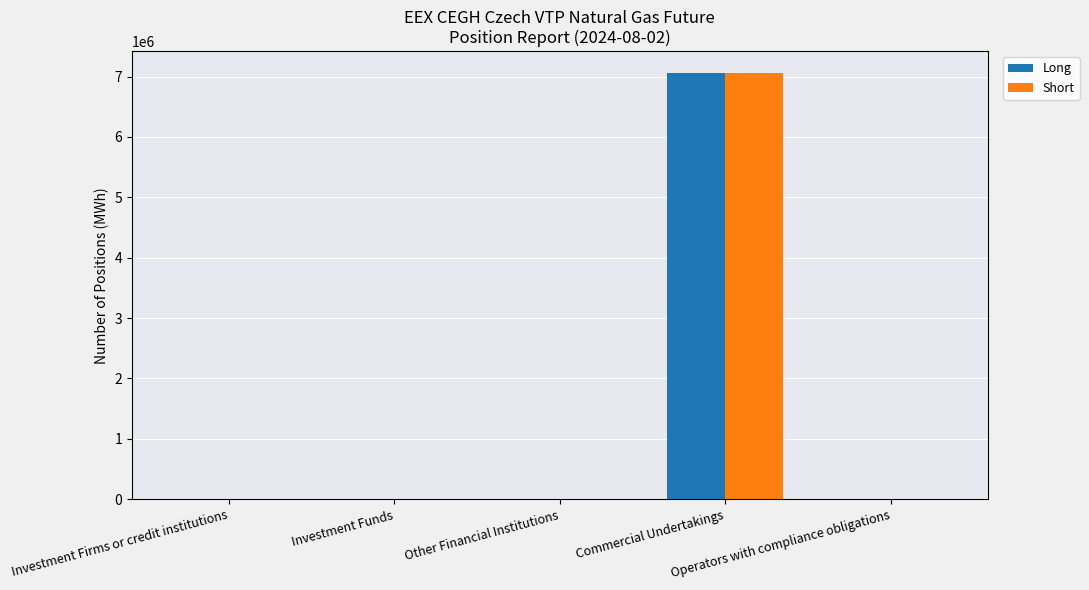

What is the sum of all Short values?

7066920